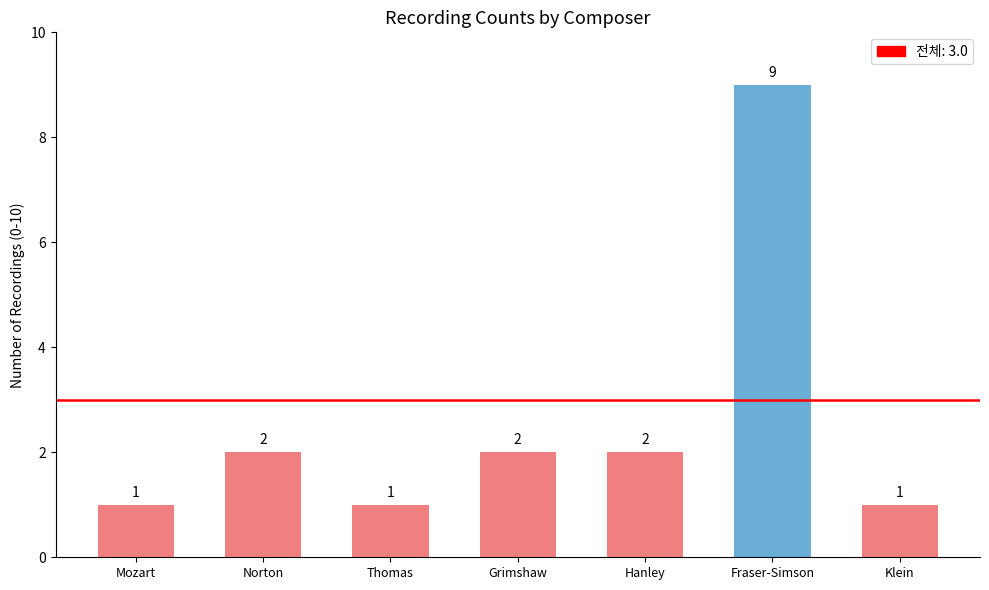

What is the maximum value shown in the chart?

9